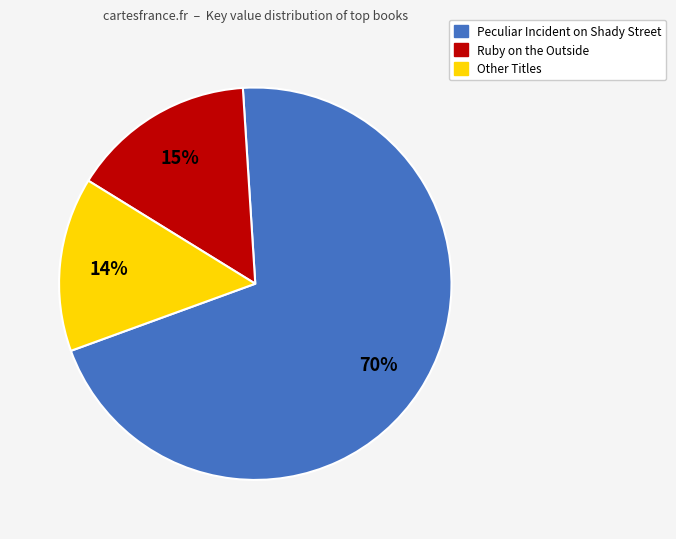

To the nearest percent, what is the average slice percentage?

33%